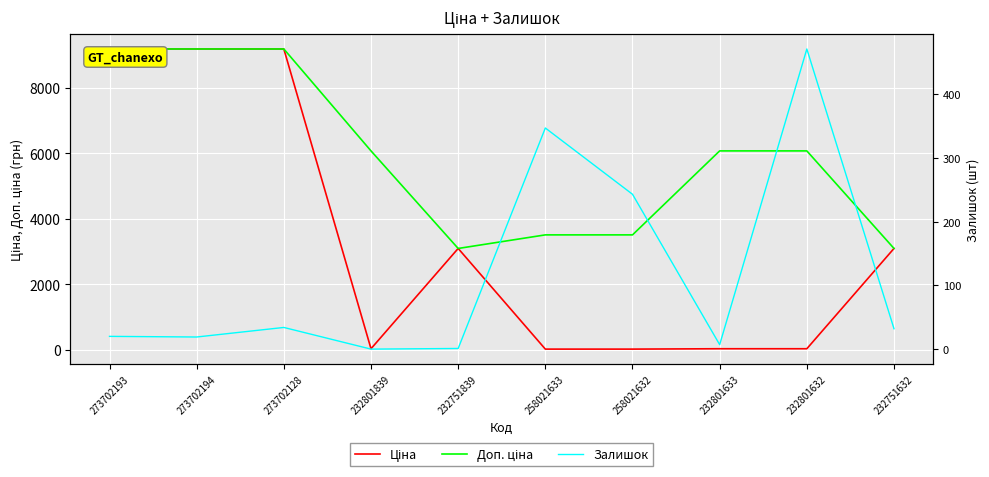

At which category does the chart reach its peak across all series?

273702193